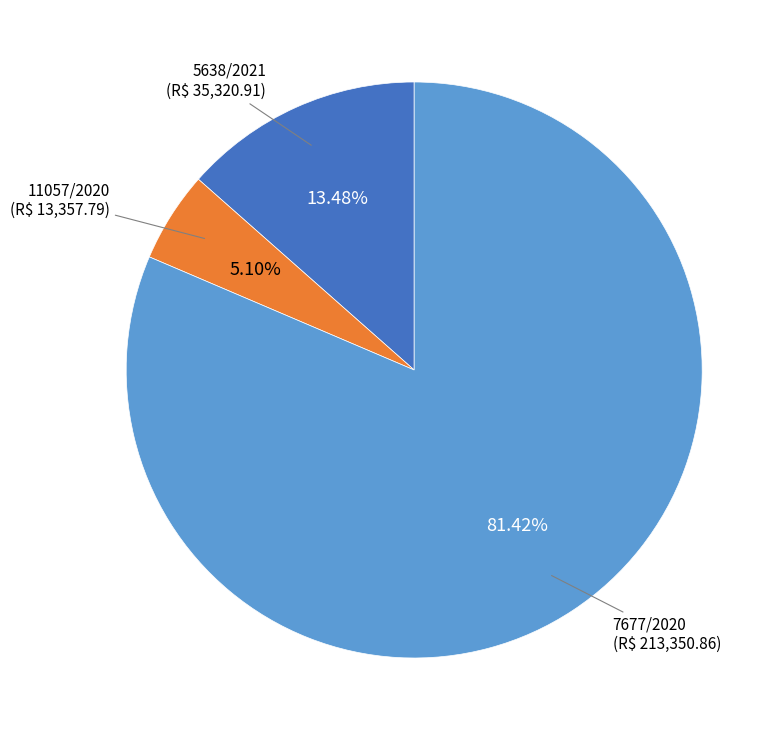

How many segments does this pie chart have?

3